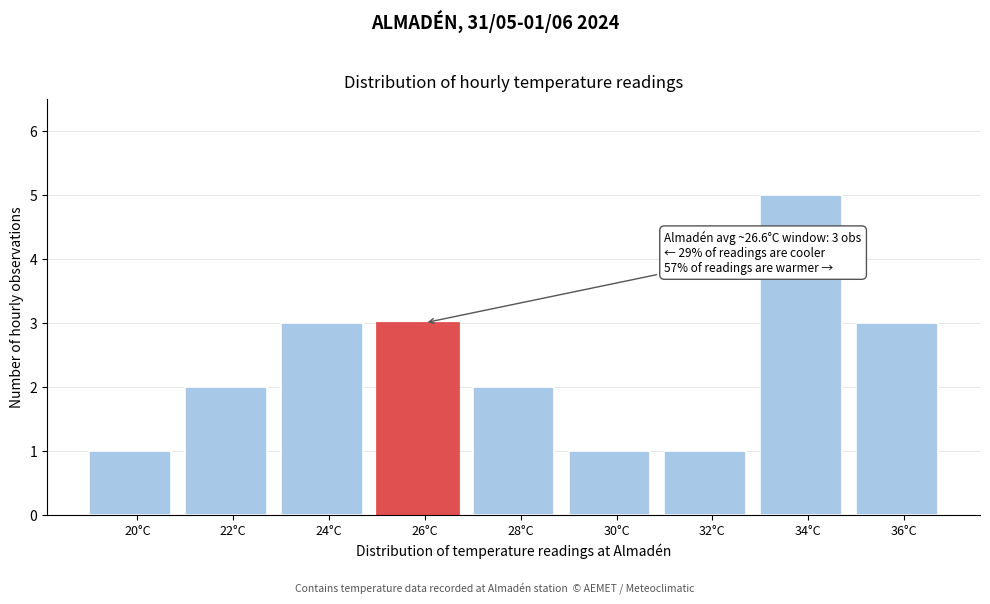

Reading left to right, list all the values displayed in this chart.

20°C=1	22°C=2	24°C=3	26°C=3	28°C=2	30°C=1	32°C=1	34°C=5	36°C=3